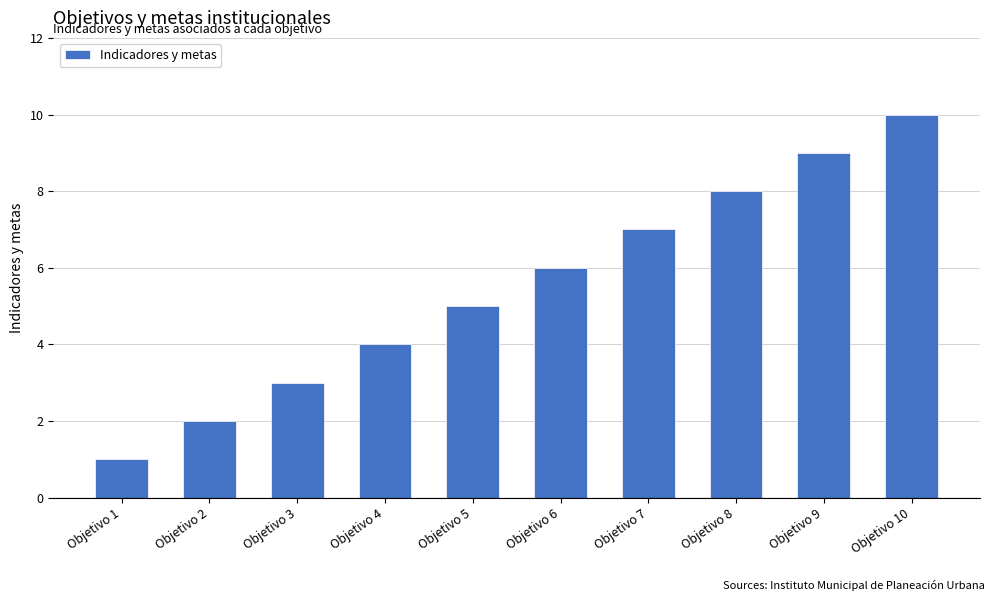

Which category has the highest value across all series?

Objetivo 10